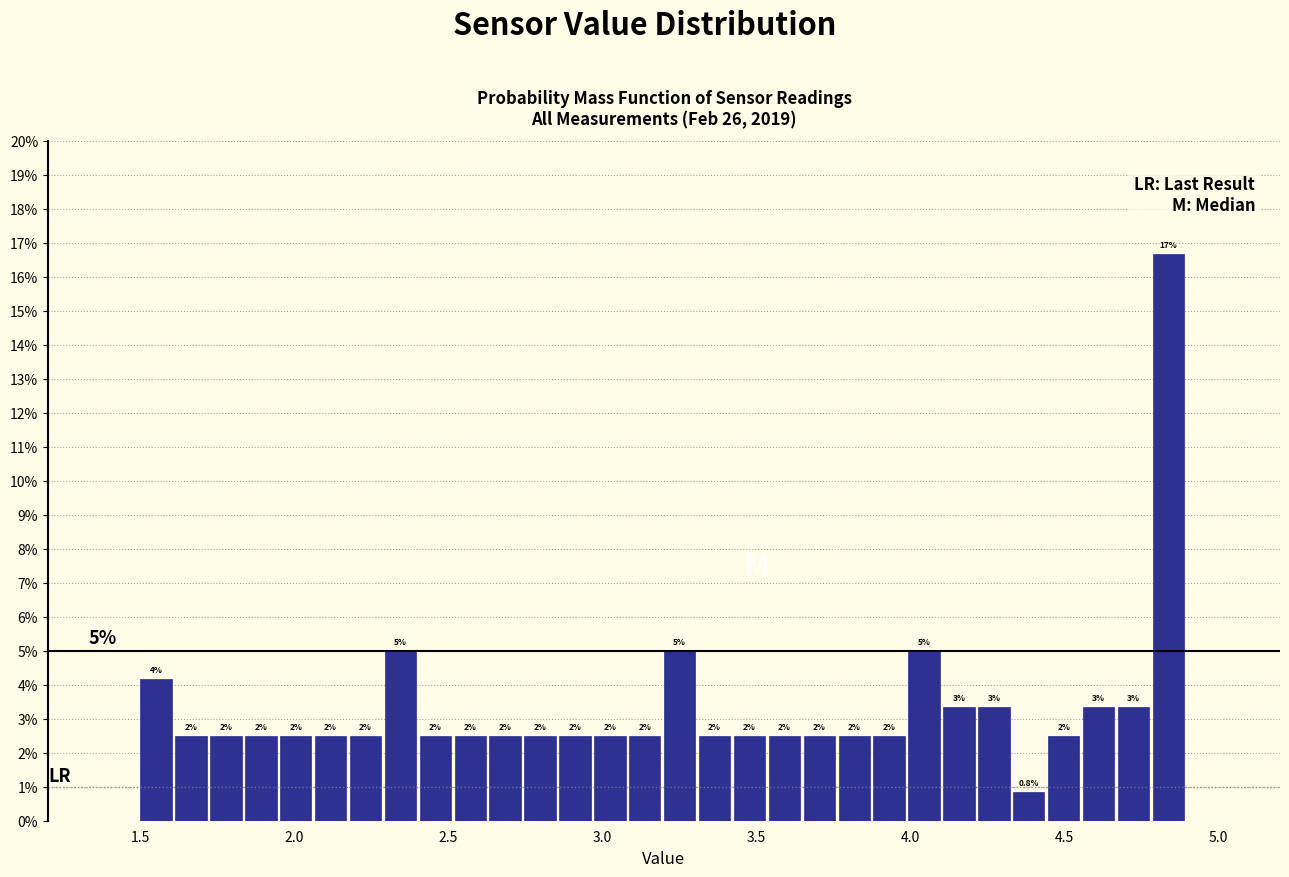

Around what value on the x-axis is the tallest bar? Give the approximate position of its centre, as read against the axis.

4.85